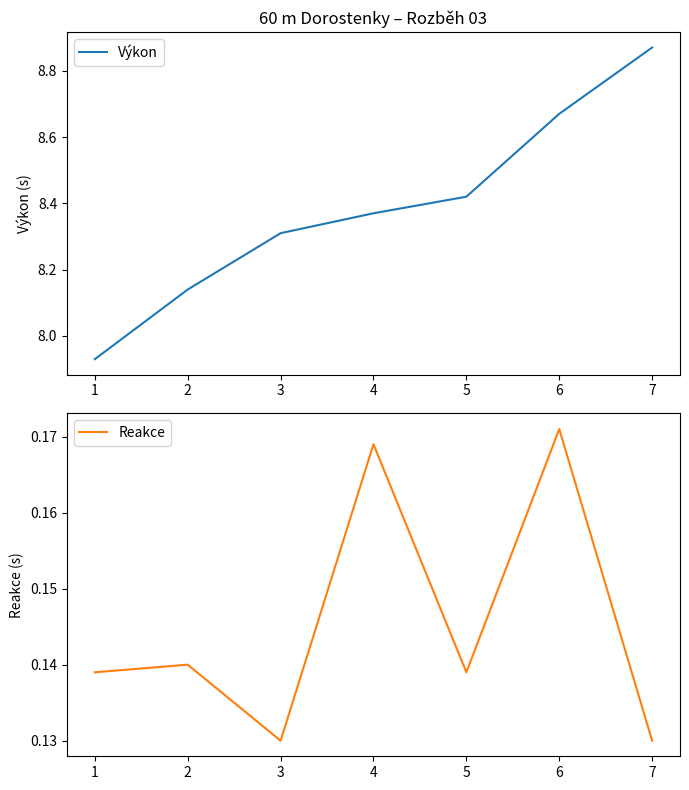

Reading left to right, list all the values displayed in this chart.

Výkon: 1=7.9	2=8.1	3=8.3	4=8.4	5=8.4	6=8.7	7=8.9
Reakce: 1=0.1	2=0.1	3=0.1	4=0.2	5=0.1	6=0.2	7=0.1